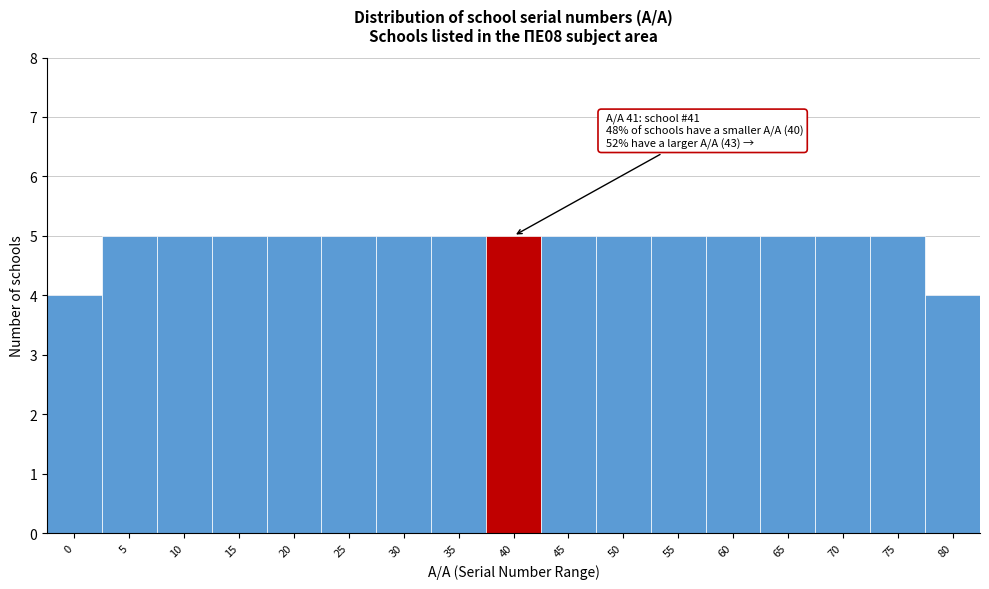

Reading right to left, list all the values displayed in this chart.

4	5	5	5	5	5	5	5	5	5	5	5	5	5	5	5	4